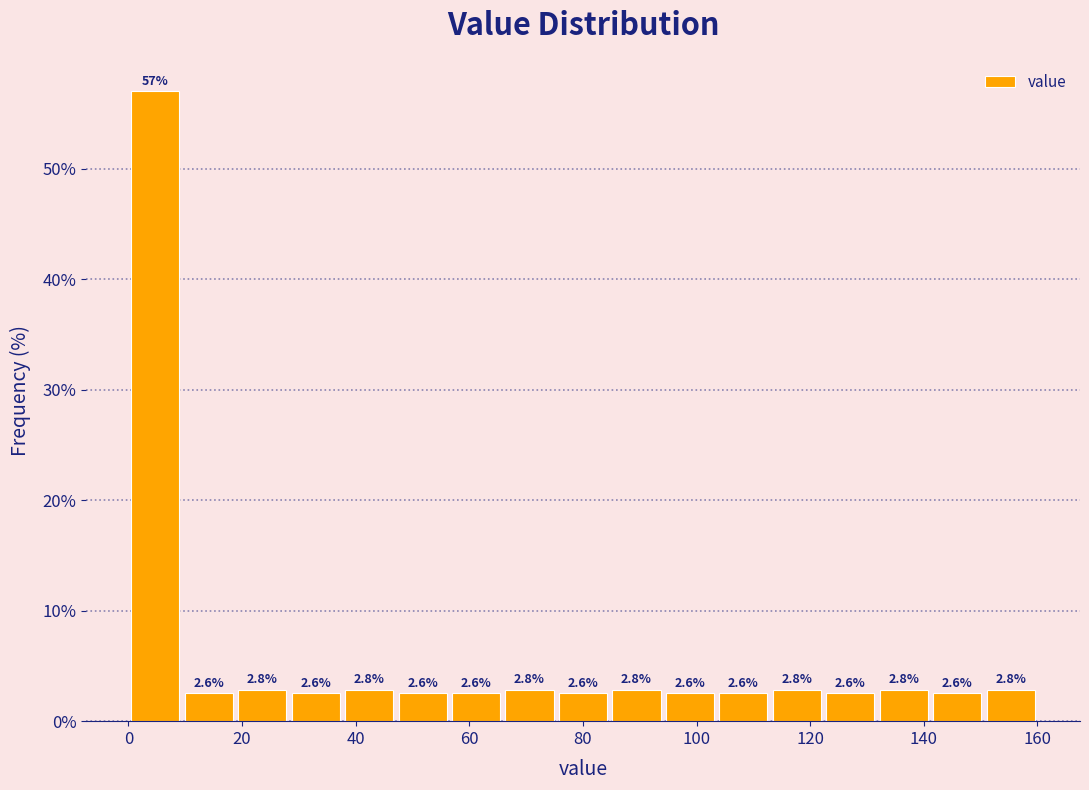

How tall is the bar that spans 10 to 18 on the x-axis? The bar edges are not printed on the chart, so give them approximately, as read against the axis.

2.6